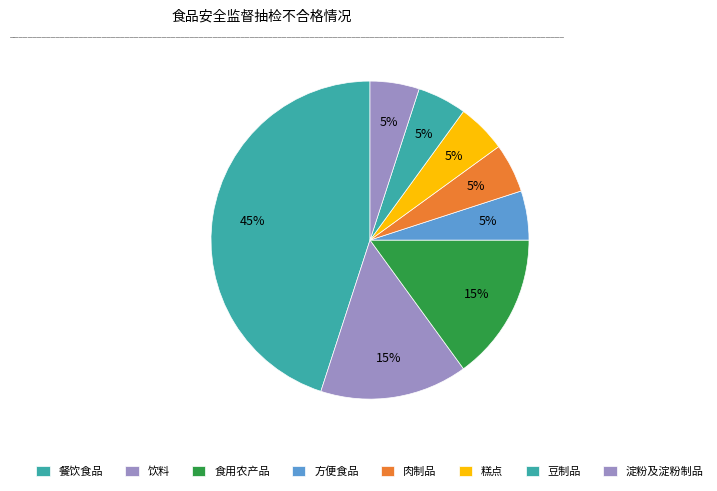

How many segments does this pie chart have?

8